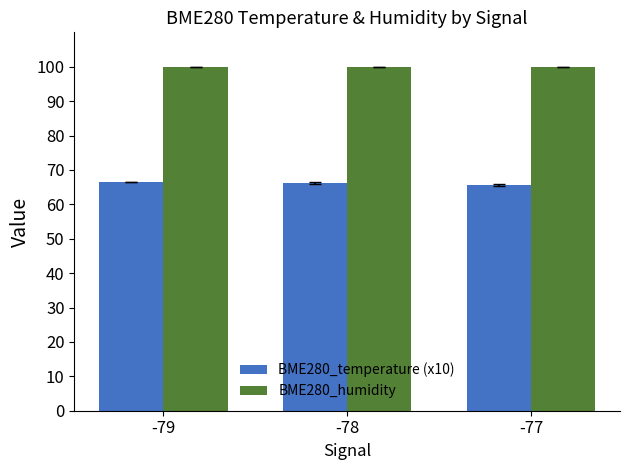

What is the minimum value shown in the chart?

65.7